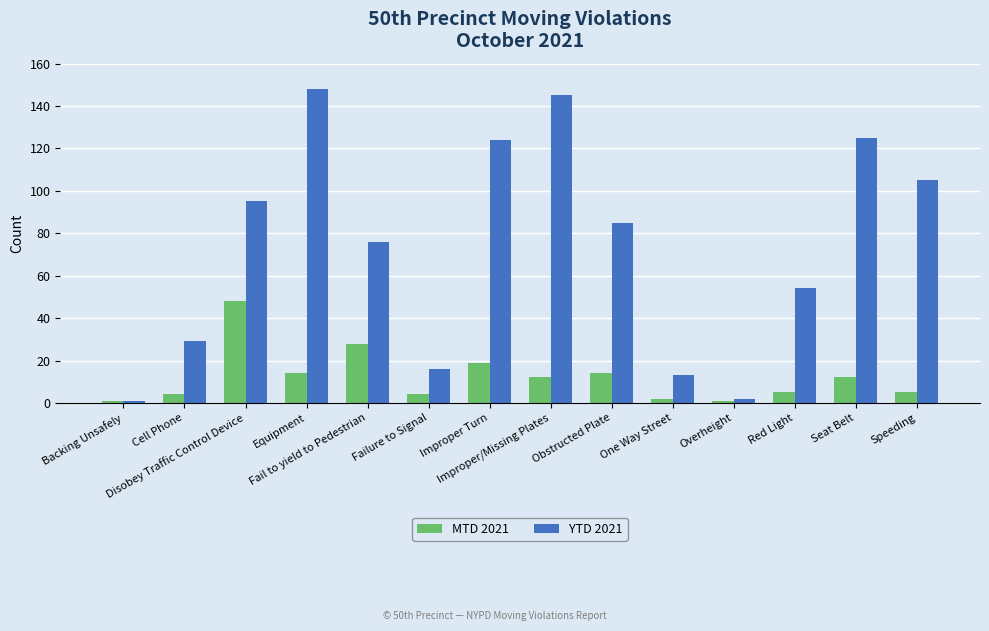

Reading right to left, extract all data points from this chart.

MTD 2021: Speeding=5	Seat Belt=12	Red Light=5	Overheight=1	One Way Street=2	Obstructed Plate=14	Improper/Missing Plates=12	Improper Turn=19	Failure to Signal=4	Fail to yield to Pedestrian=28	Equipment=14	Disobey Traffic Control Device=48	Cell Phone=4	Backing Unsafely=1
YTD 2021: Speeding=105	Seat Belt=125	Red Light=54	Overheight=2	One Way Street=13	Obstructed Plate=85	Improper/Missing Plates=145	Improper Turn=124	Failure to Signal=16	Fail to yield to Pedestrian=76	Equipment=148	Disobey Traffic Control Device=95	Cell Phone=29	Backing Unsafely=1